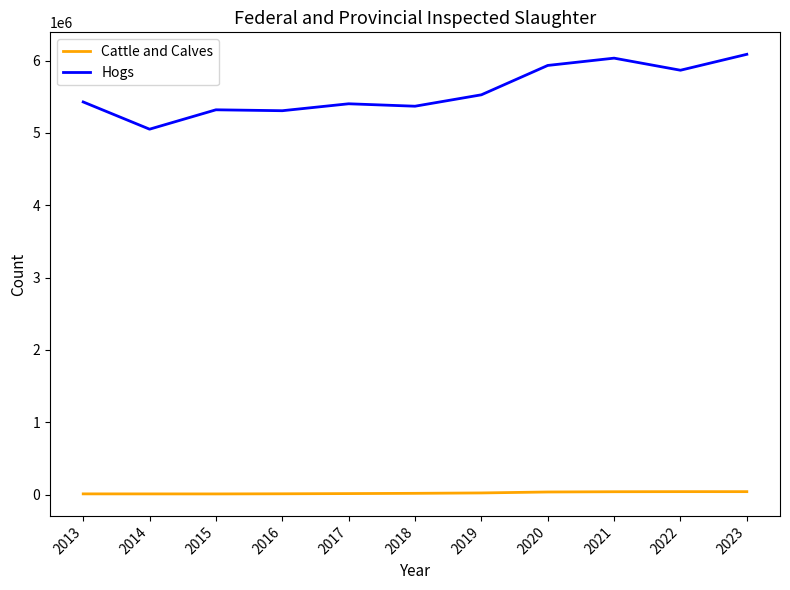

At 2022, list the series in order from largest to smallest.

Hogs, Cattle and Calves